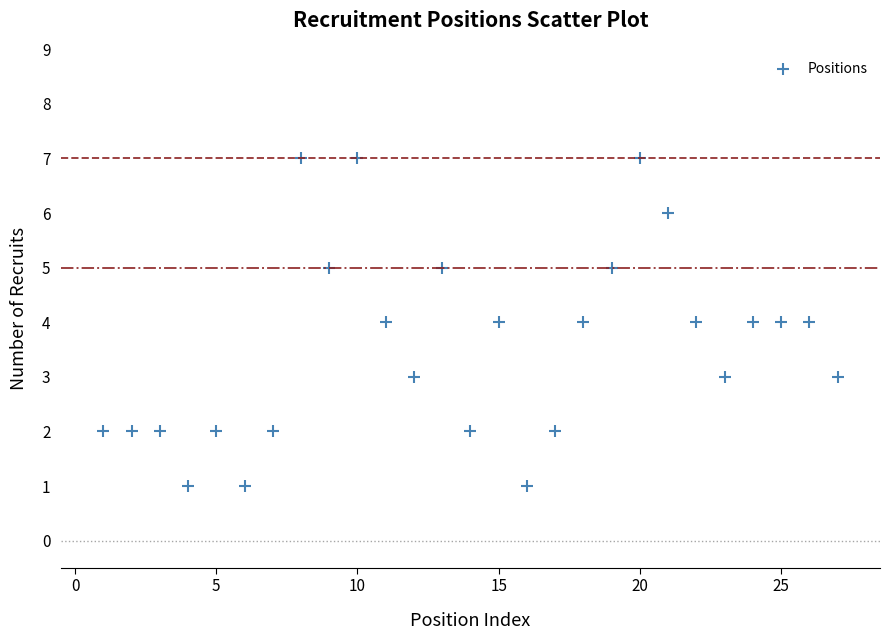

What is the range of Y values (max minus min)?

6